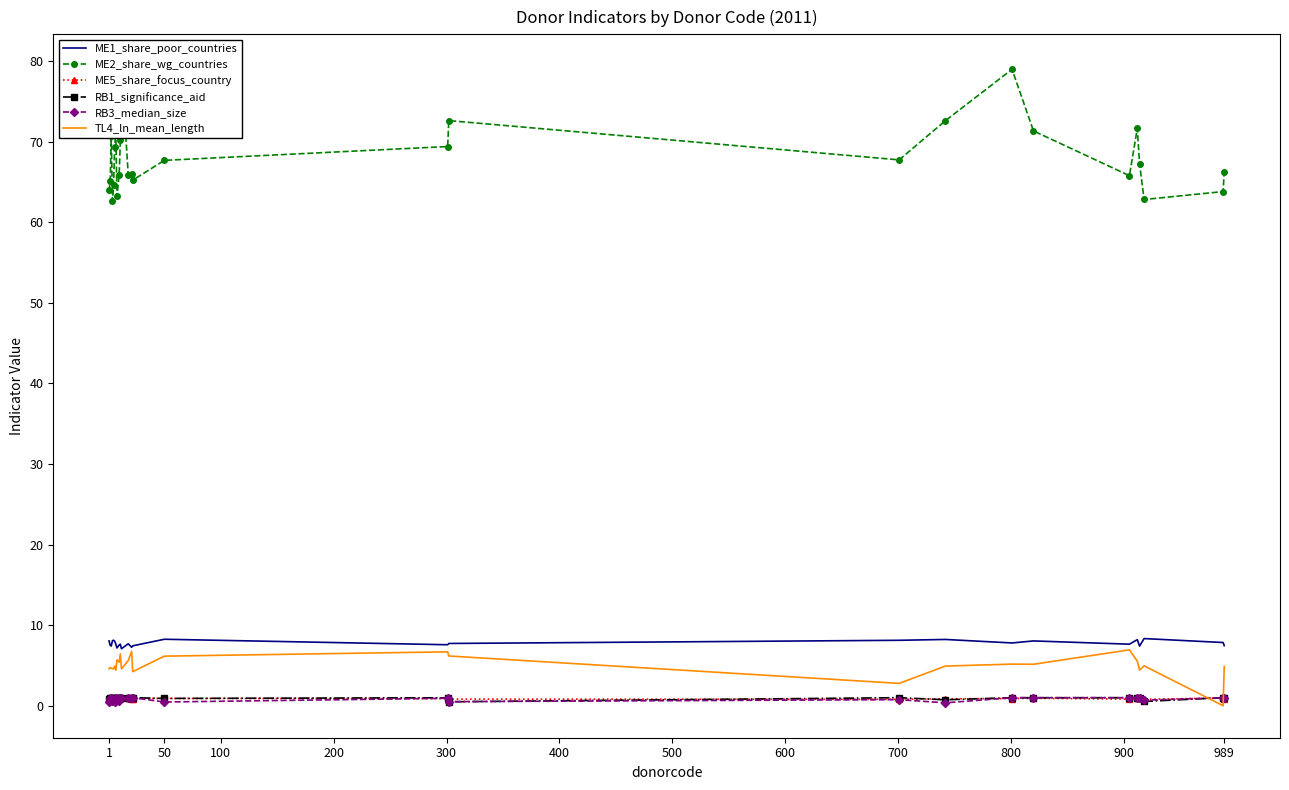

True or false: ME1_share_poor_countries and RB1_significance_aid intersect in this chart.

False